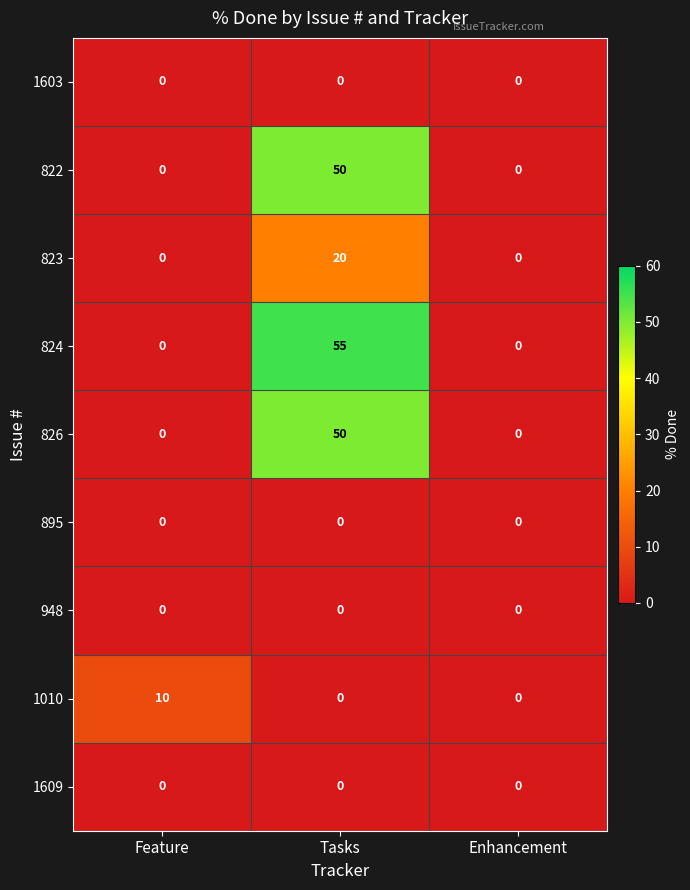

Between Feature and Tasks, which series saw the biggest shift?

824